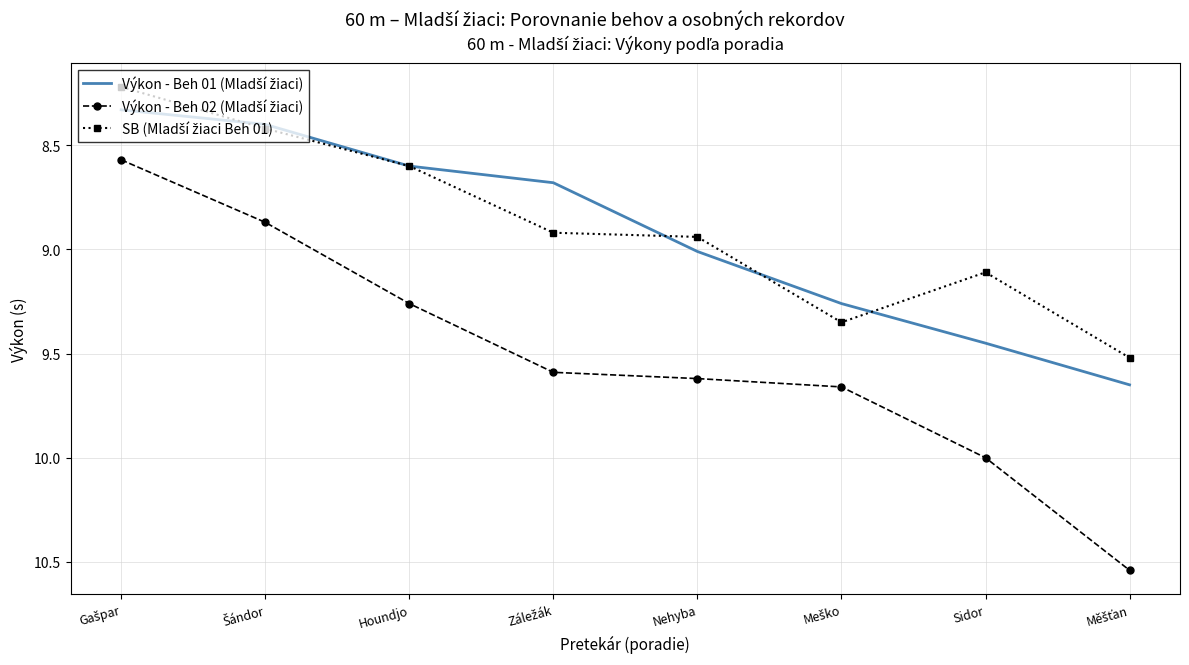

What is the spread (max minus min) of values at Nehyba?

0.7